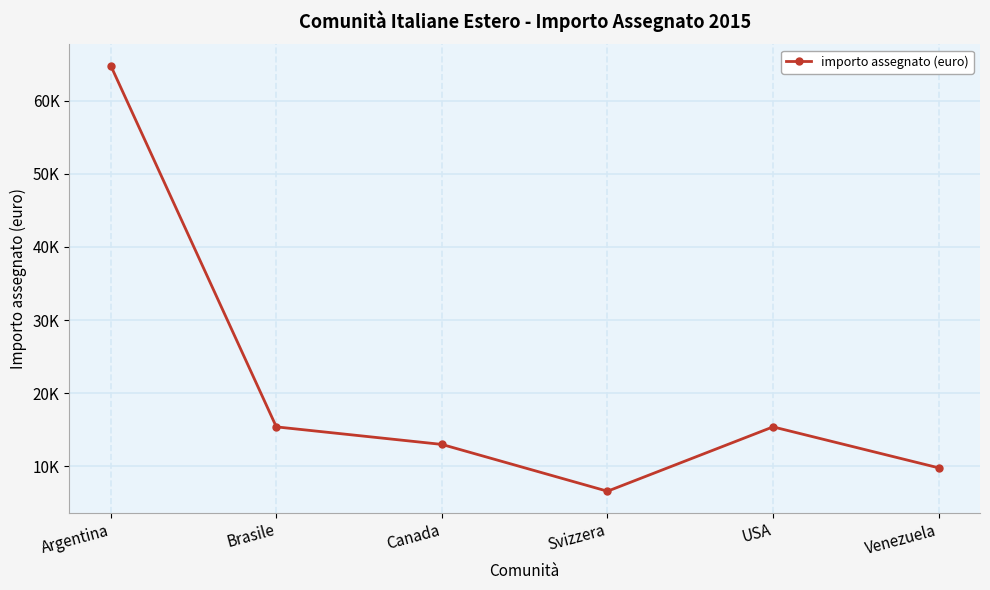

List the labels in order of value, largest first.

Argentina, Brasile, USA, Canada, Venezuela, Svizzera